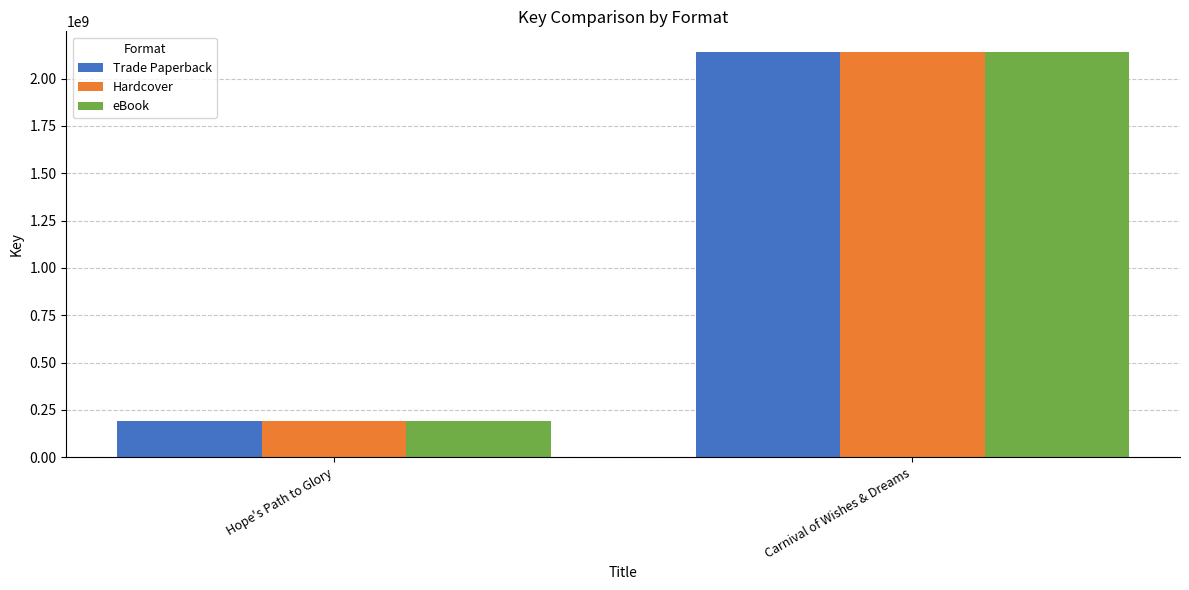

What is the difference between the eBook values at Carnival of Wishes & Dreams and Hope's Path to Glory?

1949783664